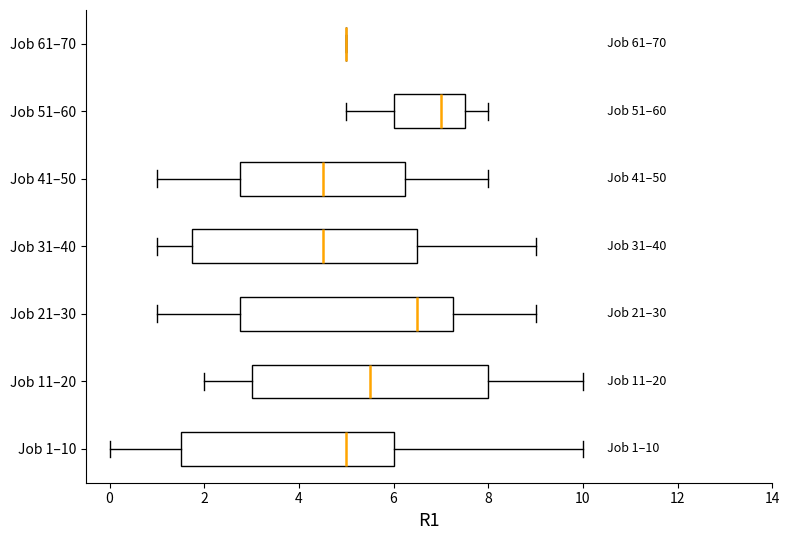

Comparing the boxes themselves (not the whiskers), which one is the widest?

Job 11–20